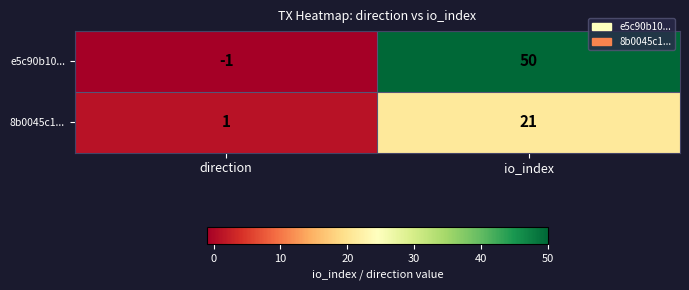

What is the sum of the e5c90b10... values at direction and io_index?

49